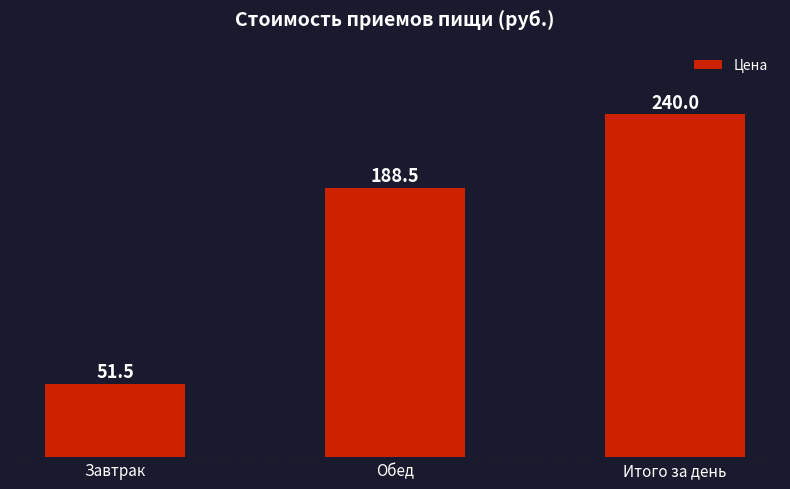

The value at Итого за день is 240.0. True or false?

True